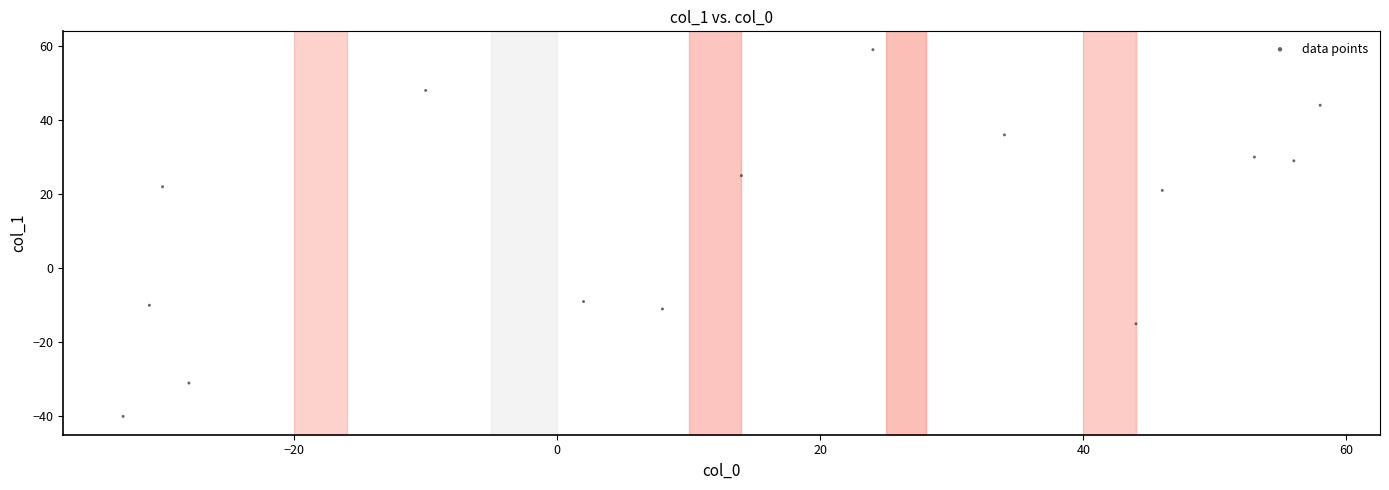

What is the range of Y values (max minus min)?

99